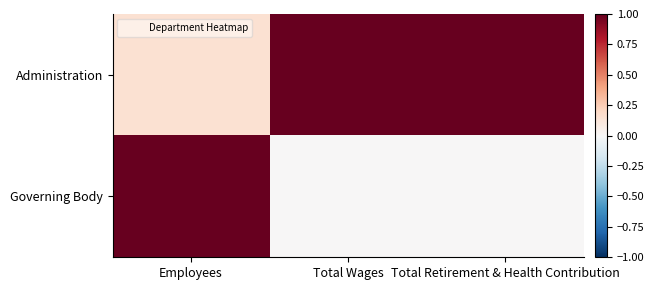

Reading right to left, list all the values displayed in this chart.

Administration: Total Retirement & Health Contribution=1.0	Total Wages=1.0	Employees=0.2
Governing Body: Total Retirement & Health Contribution=0.0	Total Wages=0.0	Employees=1.0